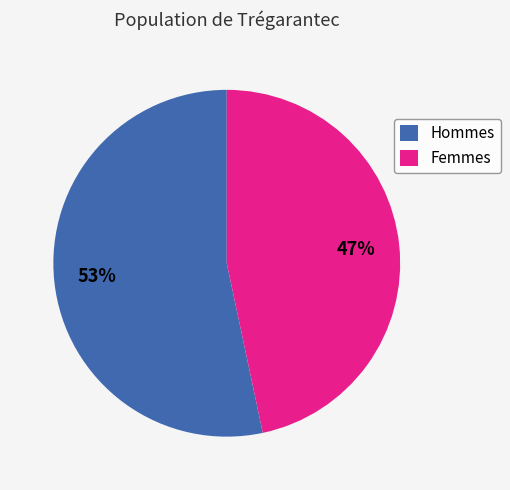

Which has a higher value, Femmes or Hommes?

Hommes